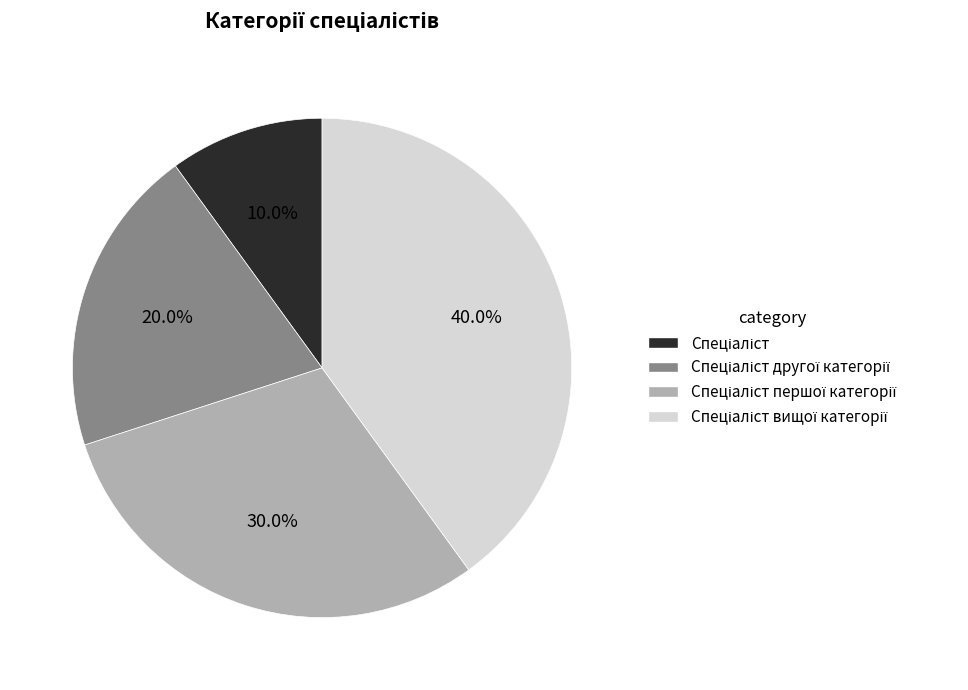

Is there a majority slice in this chart?

No